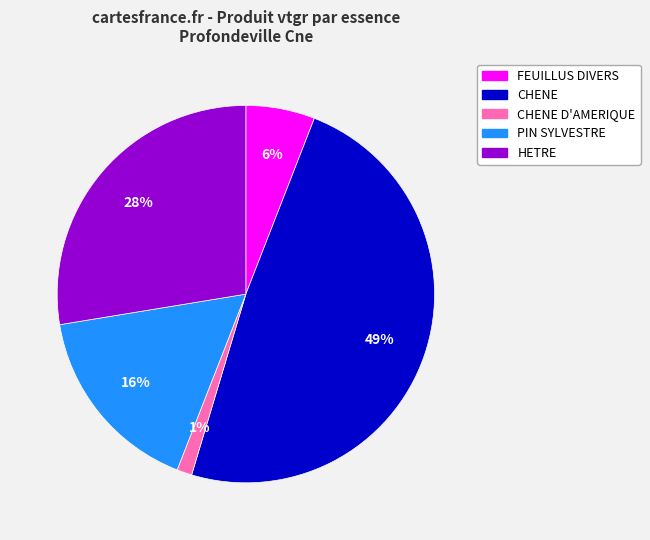

Is it true that PIN SYLVESTRE is 16% of the pie?

True